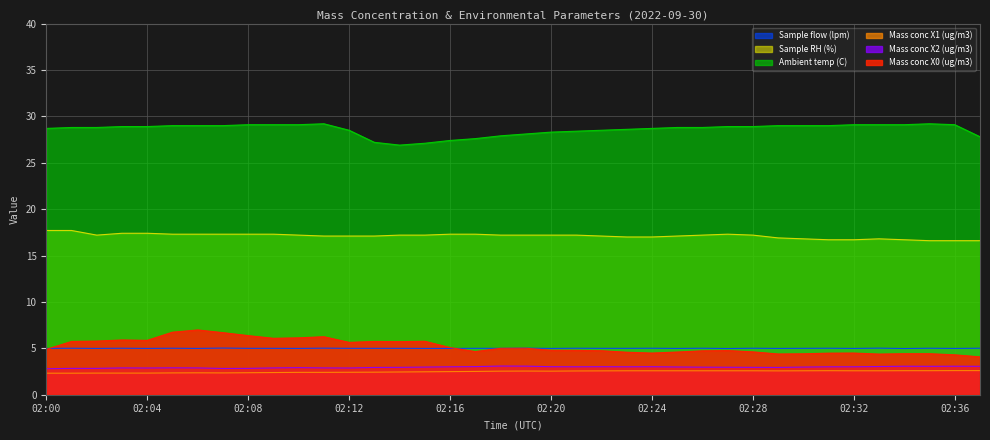

How many interior local valleys does the Mass conc X0 (ug/m3) series have?

8